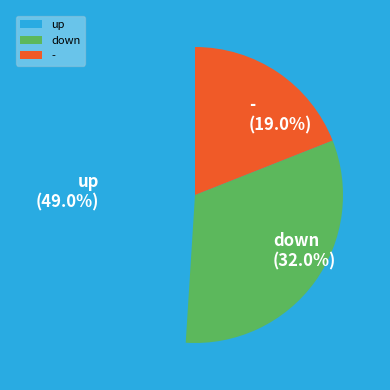

Which slice is the smallest?

-